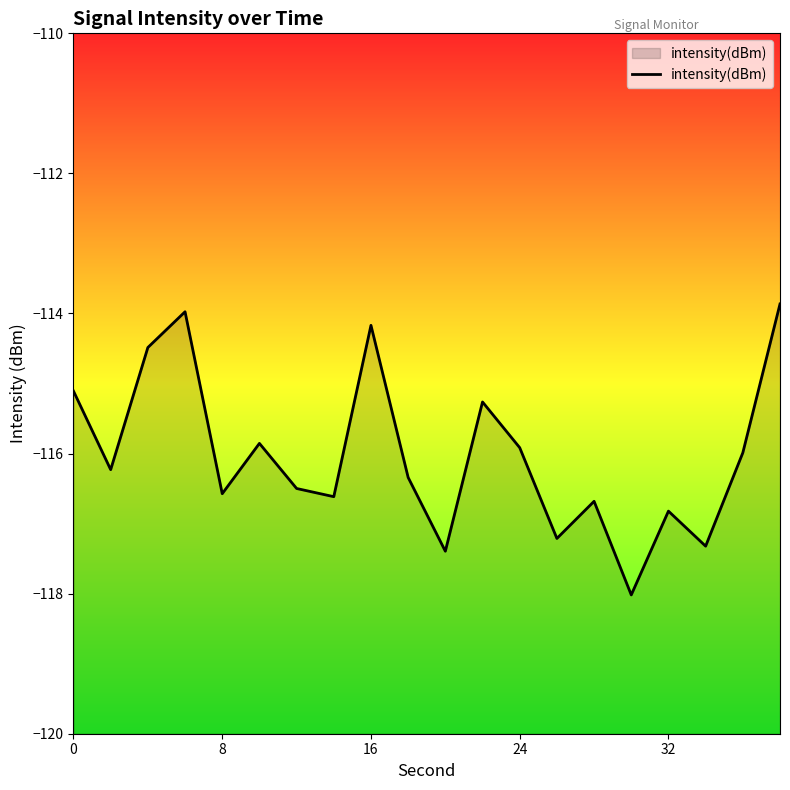

Is it true that the value at 8 is -41.2?

False